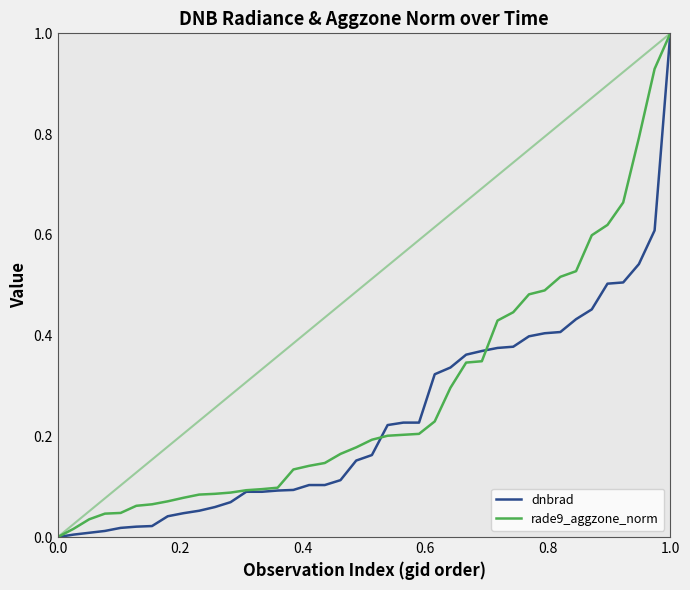

What is the greatest value displayed?

1.0